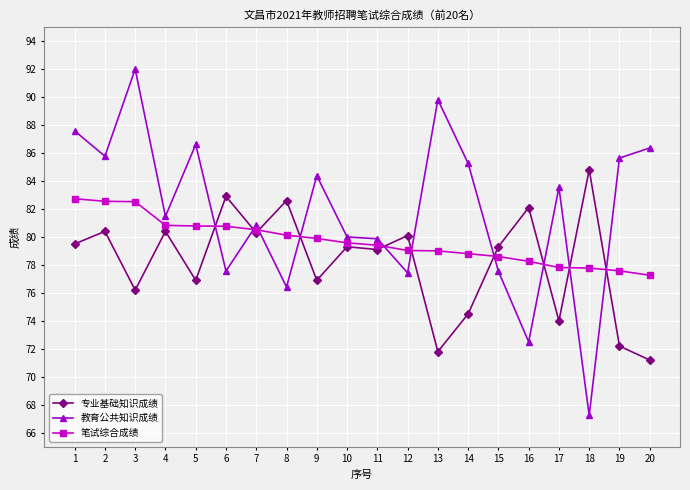

The value of 教育公共知识成绩 at 4 is 107.0. True or false?

False